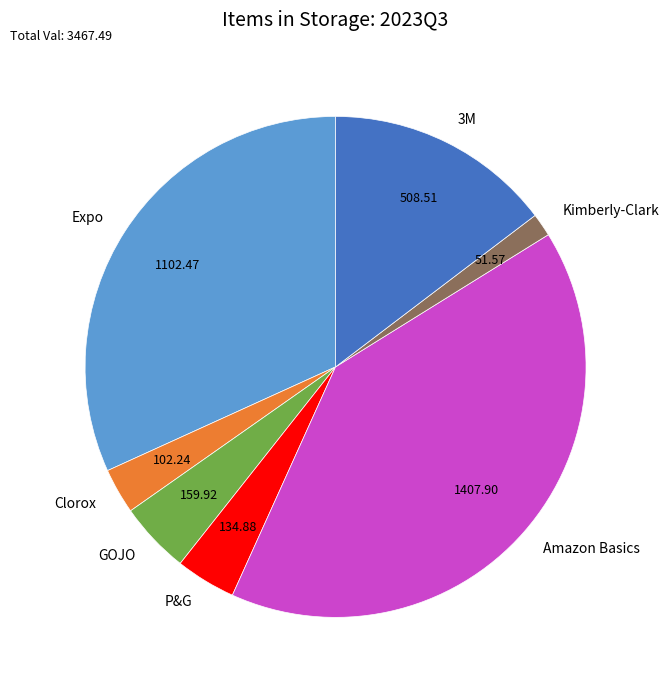

How many slices are in this pie chart?

7